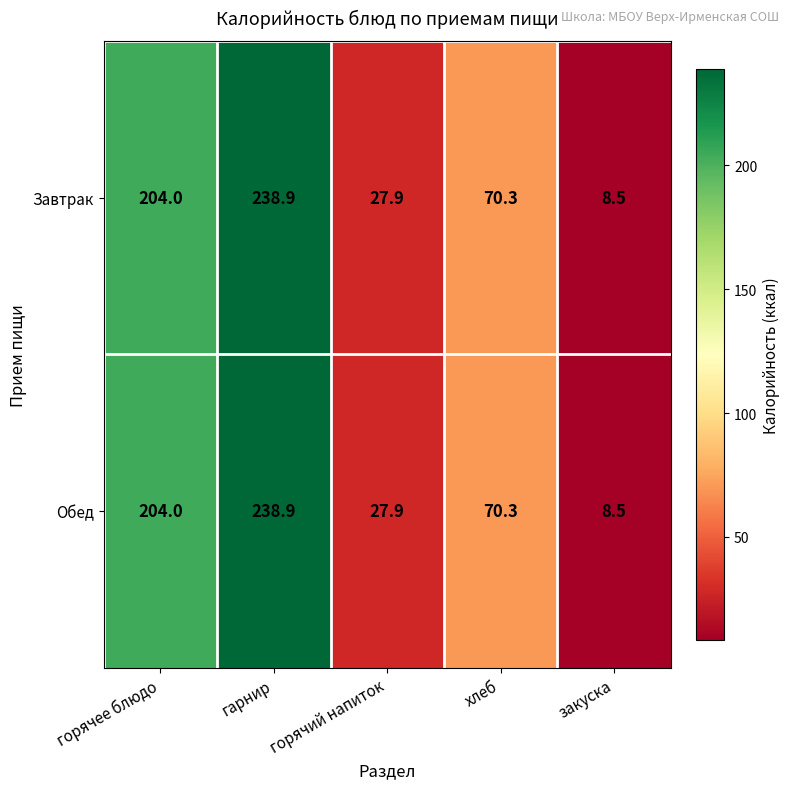

The value of Обед at гарнир is 238.9. True or false?

True